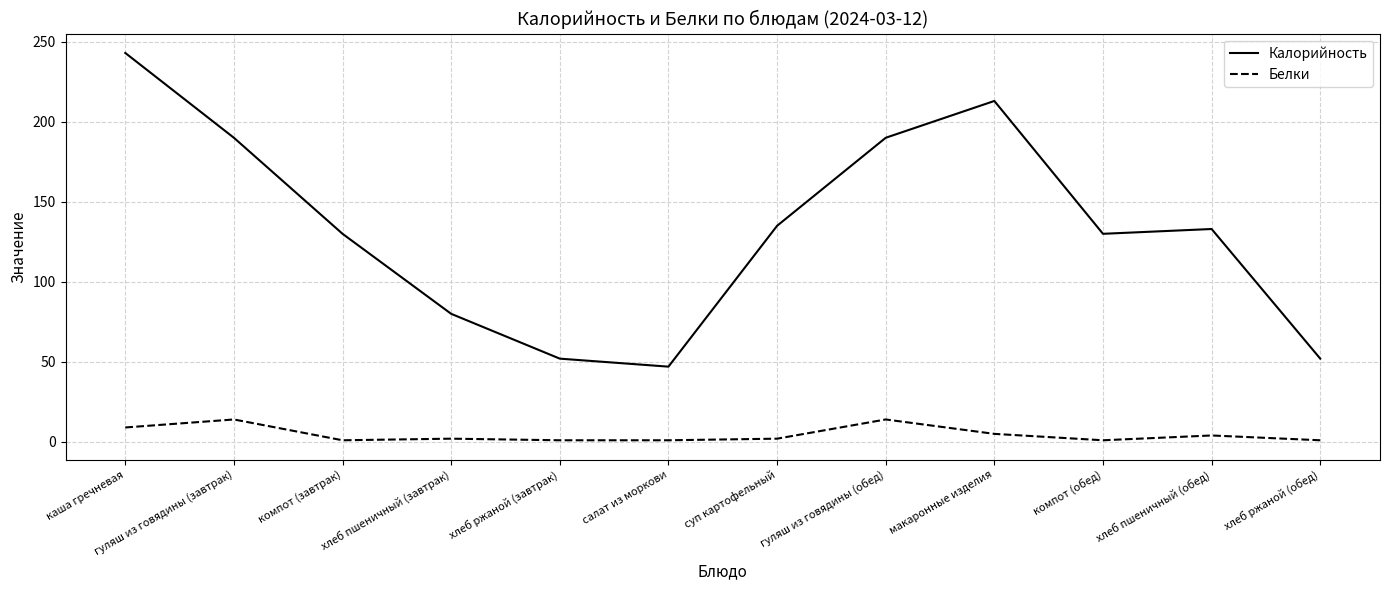

At which category is the sum across all series the highest?

каша гречневая